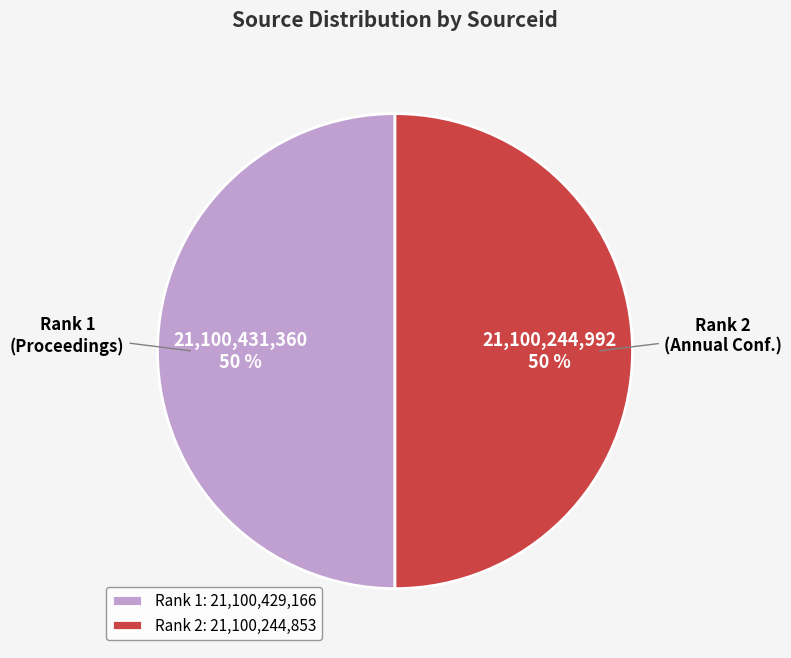

What percentage is the Rank 1 slice, to the nearest percent?

50%